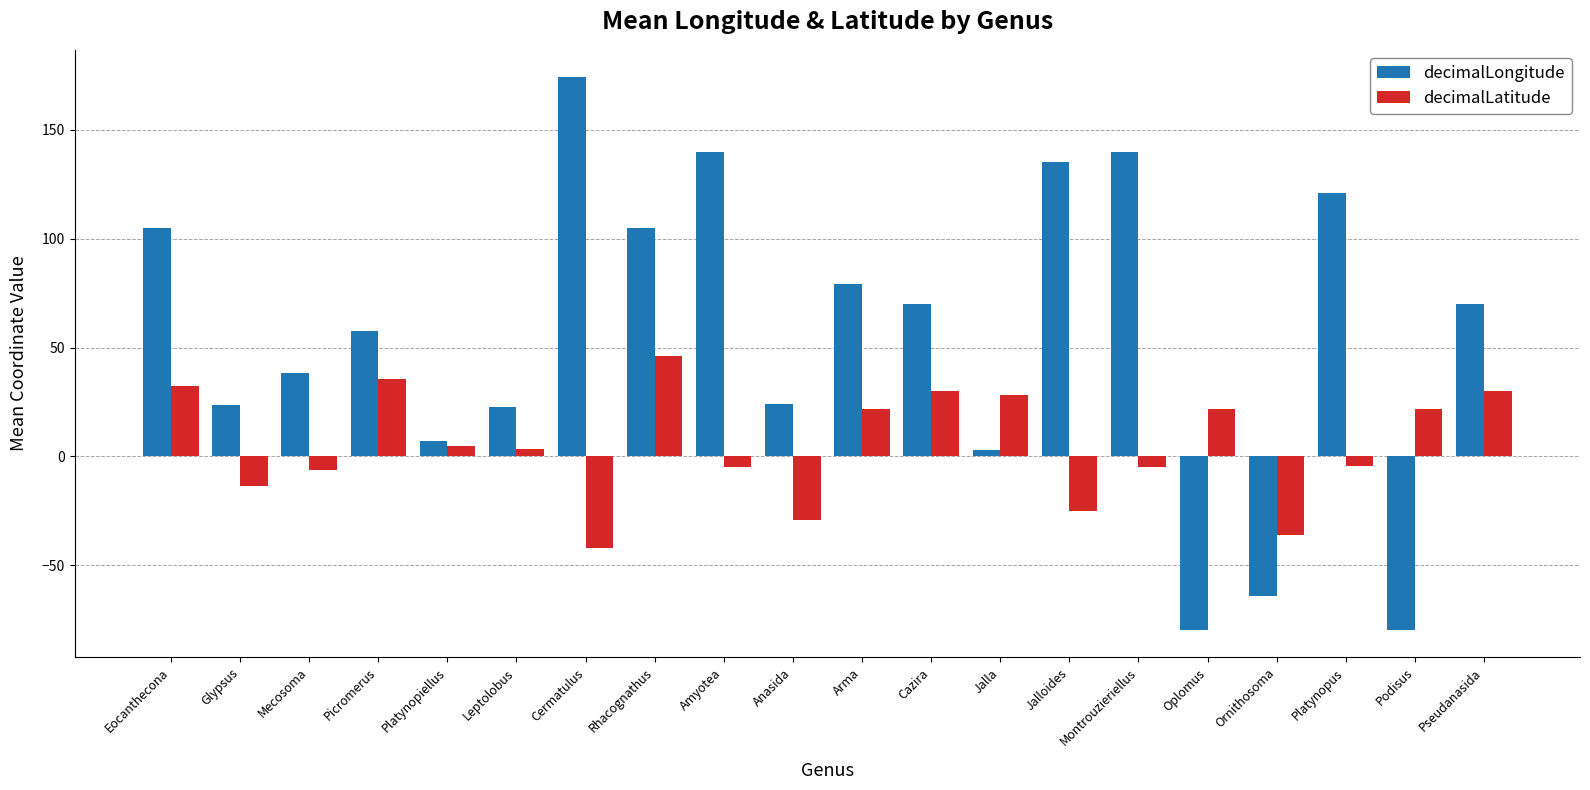

What is the value of the decimalLatitude bar at the 17th from the left?

-36.0